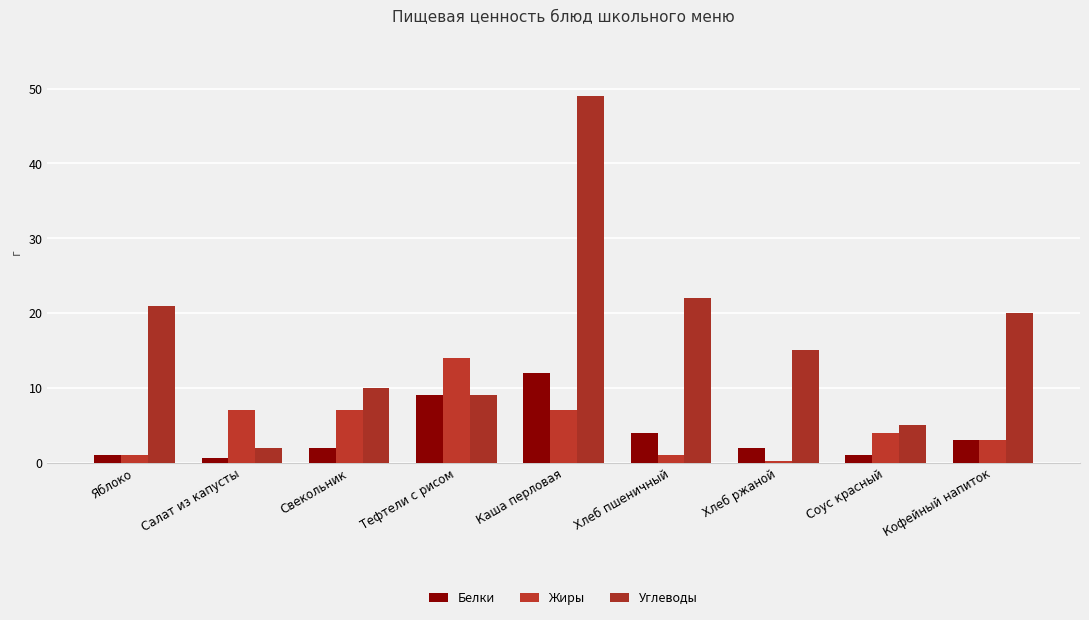

What is the value of the Белки bar at the 1st from the left?

1.0